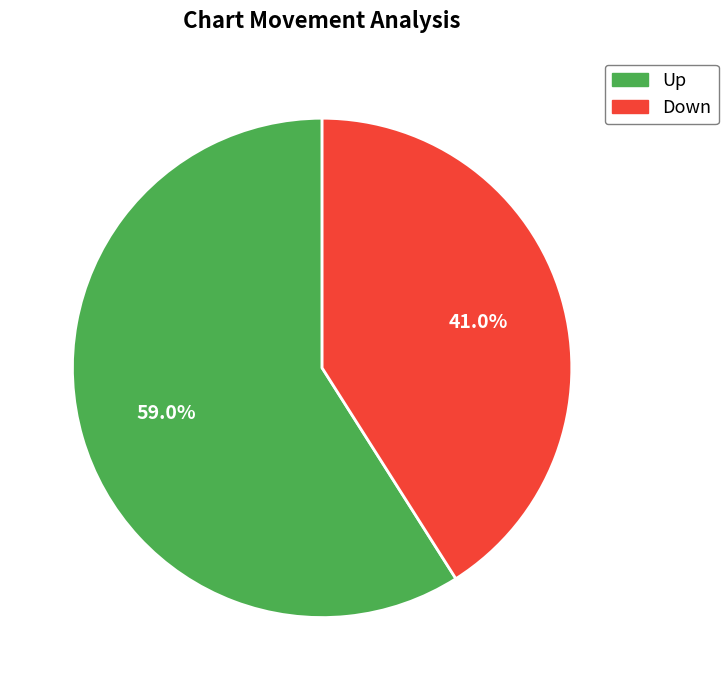

Does any single category account for the majority?

Yes